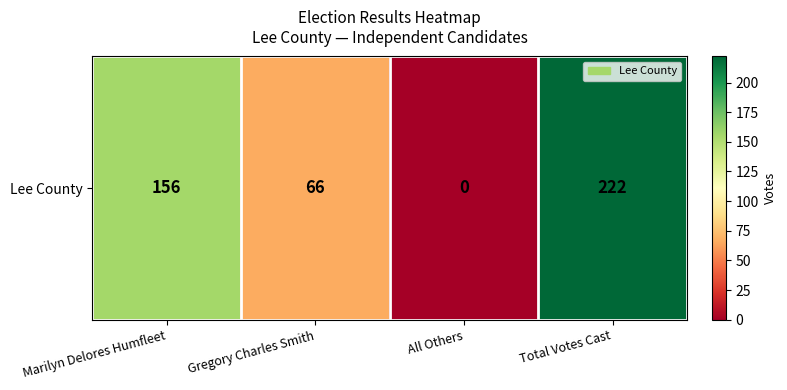

Between Gregory Charles Smith and Marilyn Delores Humfleet, which is larger?

Marilyn Delores Humfleet